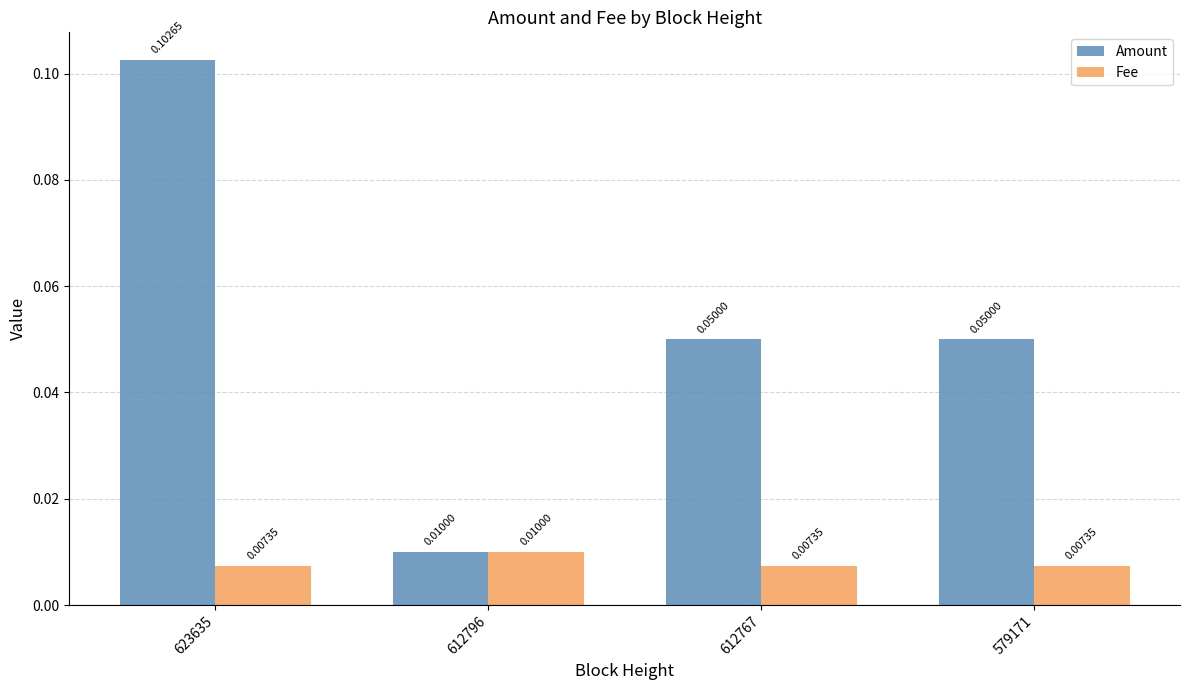

Between 623635 and 612796, which series saw the biggest shift?

Amount